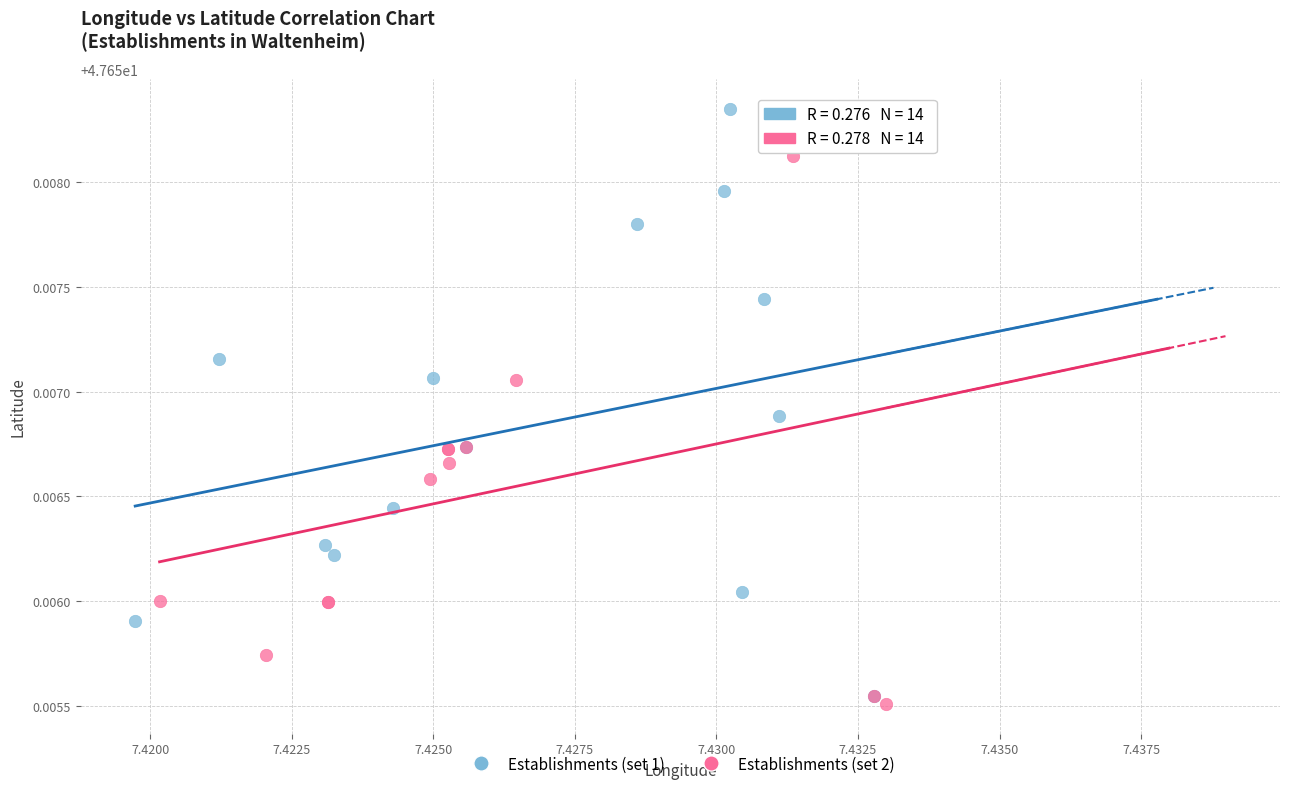

Which series reaches the maximum Y coordinate?

Establishments (set 1)